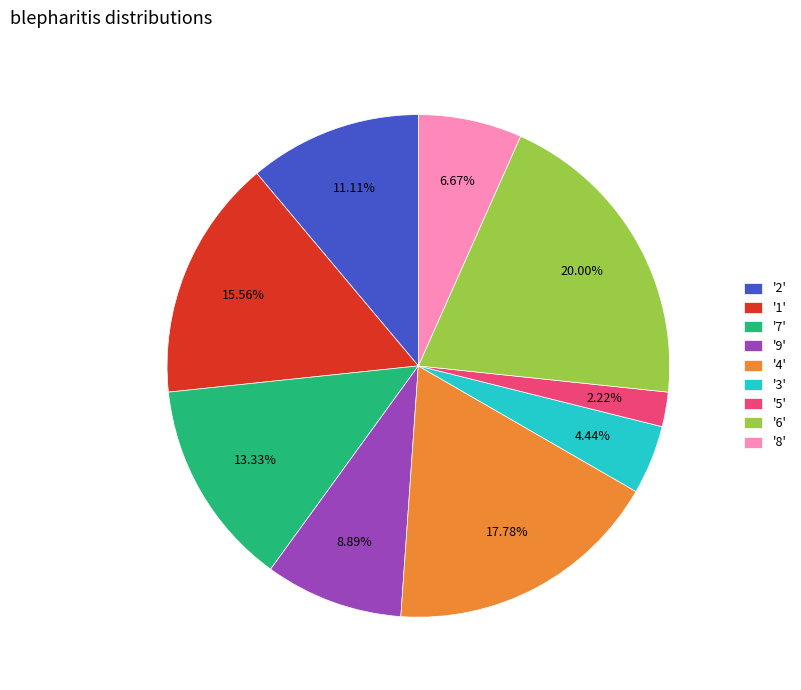

Does '5' represent more than half of the total?

No